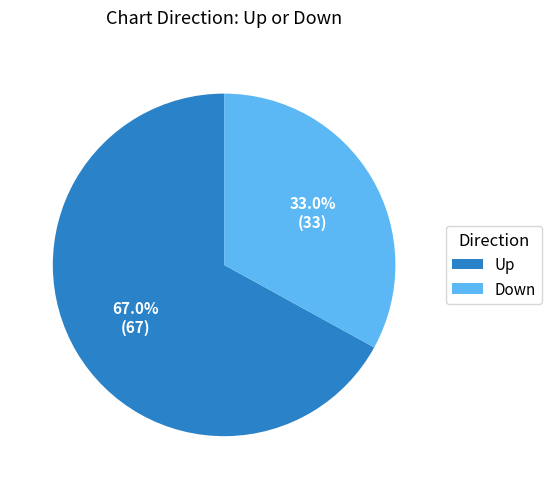

Rank the categories by value from highest to lowest.

Up, Down